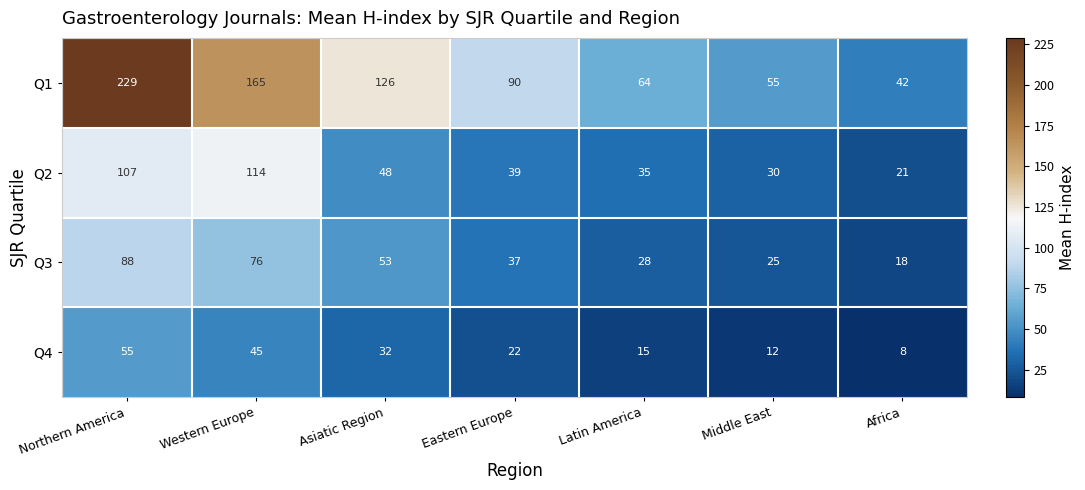

Reading left to right, transcribe all the data shown in this chart.

Q1: Northern America=229	Western Europe=165	Asiatic Region=126	Eastern Europe=90	Latin America=64	Middle East=55	Africa=42
Q2: Northern America=107	Western Europe=114	Asiatic Region=48	Eastern Europe=39	Latin America=35	Middle East=30	Africa=21
Q3: Northern America=88	Western Europe=76	Asiatic Region=53	Eastern Europe=37	Latin America=28	Middle East=25	Africa=18
Q4: Northern America=55	Western Europe=45	Asiatic Region=32	Eastern Europe=22	Latin America=15	Middle East=12	Africa=8